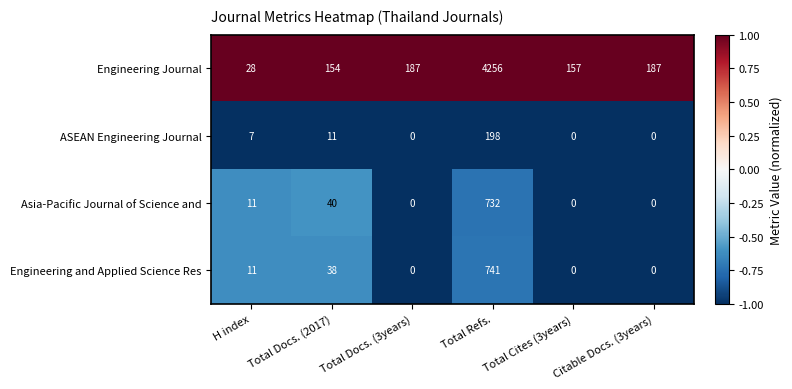

The value of Engineering Journal at Total Docs. (3years) is 187. True or false?

True